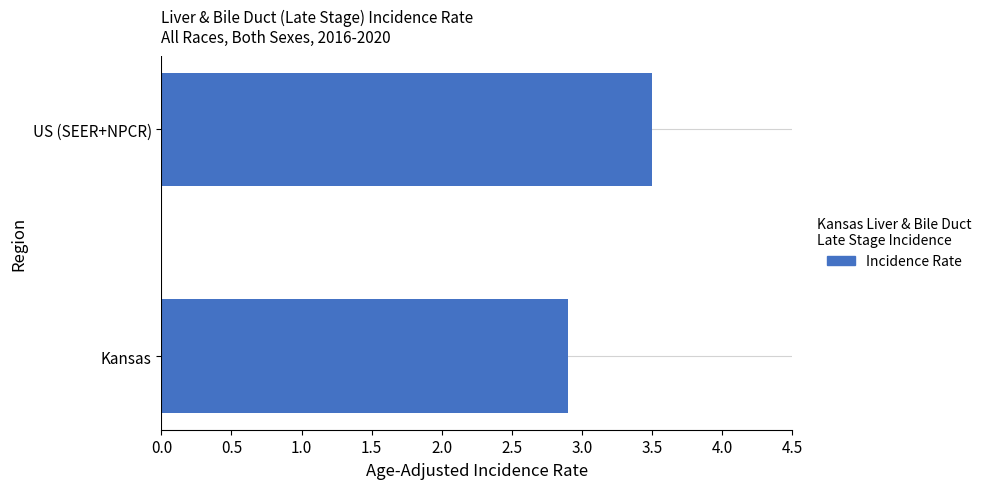

What is the smallest value displayed?

2.9